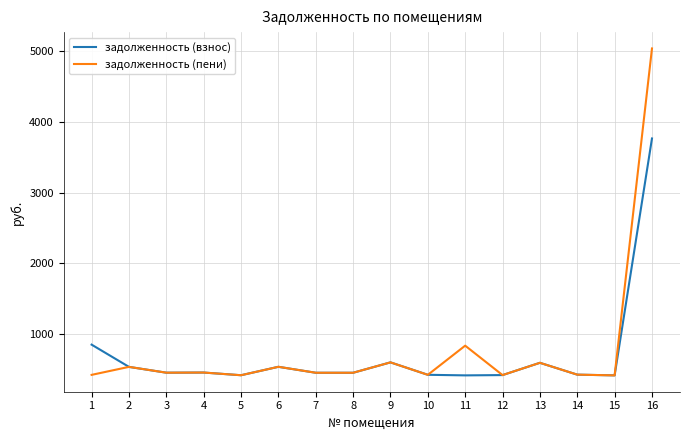

What is the greatest value displayed?

5036.6